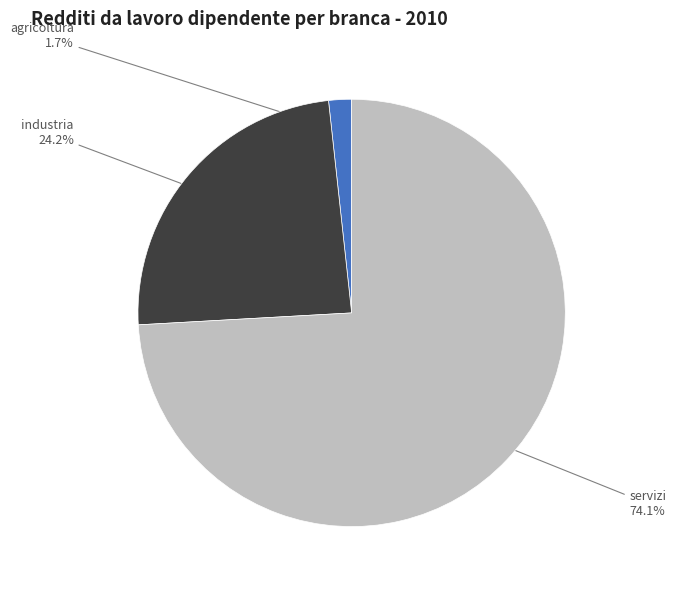

Does any single category account for the majority?

Yes